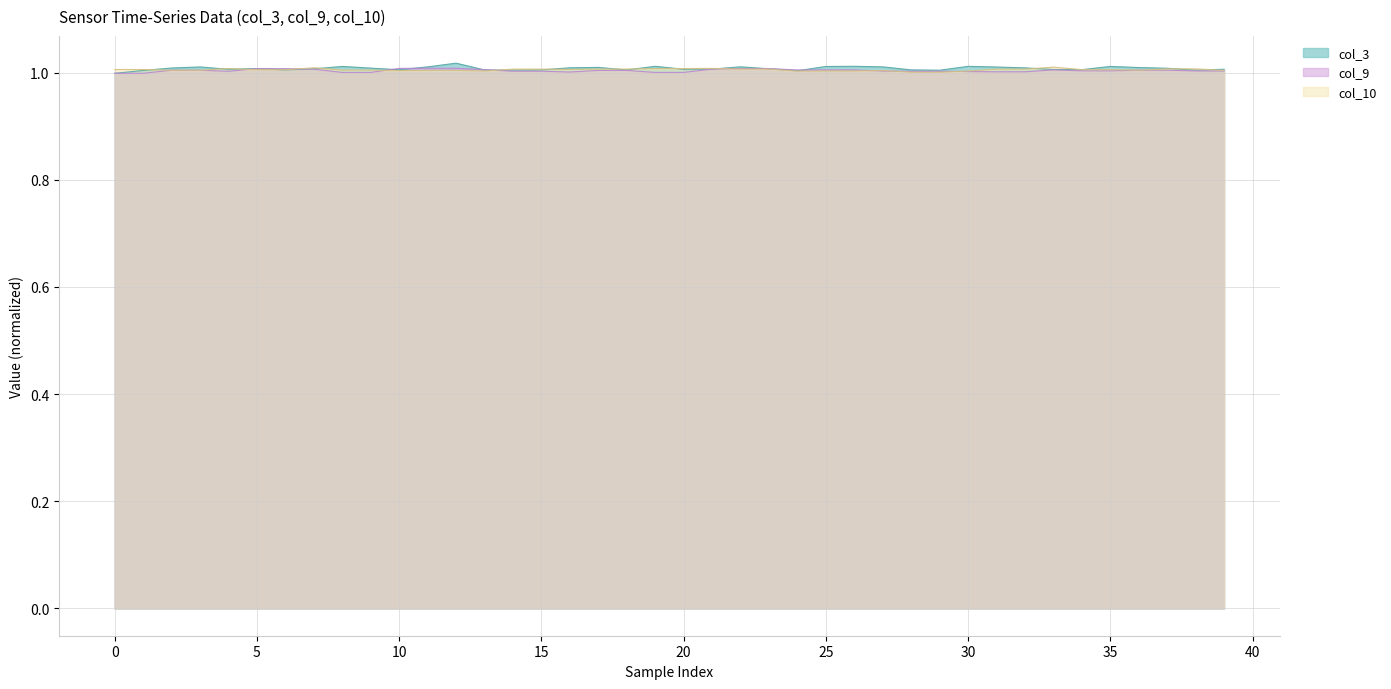

In col_9, how many points are lower than both neighbors (excluding endpoints)?

3